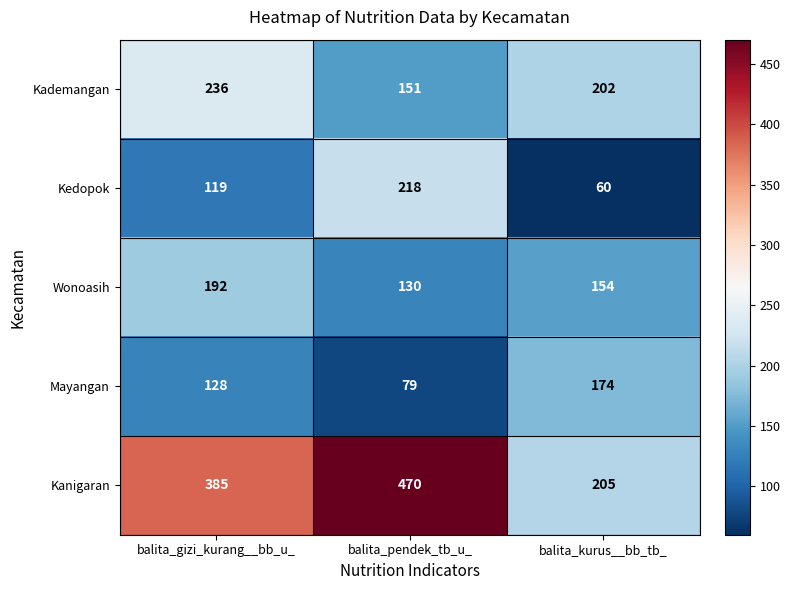

What is the highest value of the Kademangan series?

236